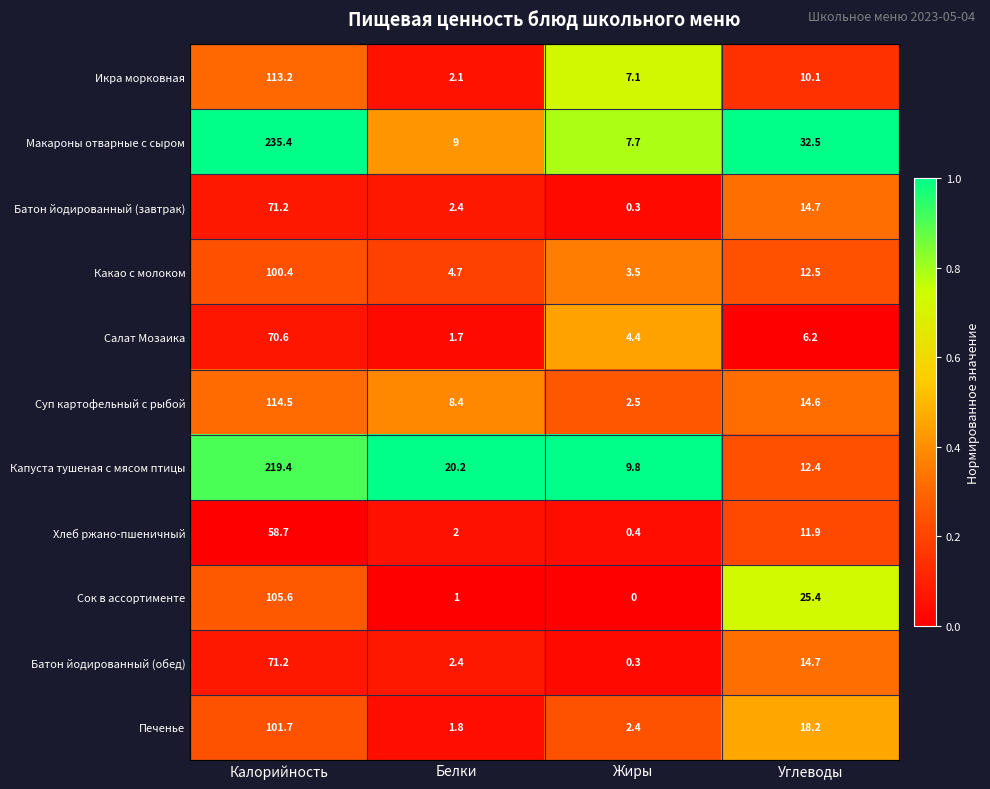

Rank the categories by Какао с молоком value from highest to lowest.

Калорийность, Углеводы, Белки, Жиры